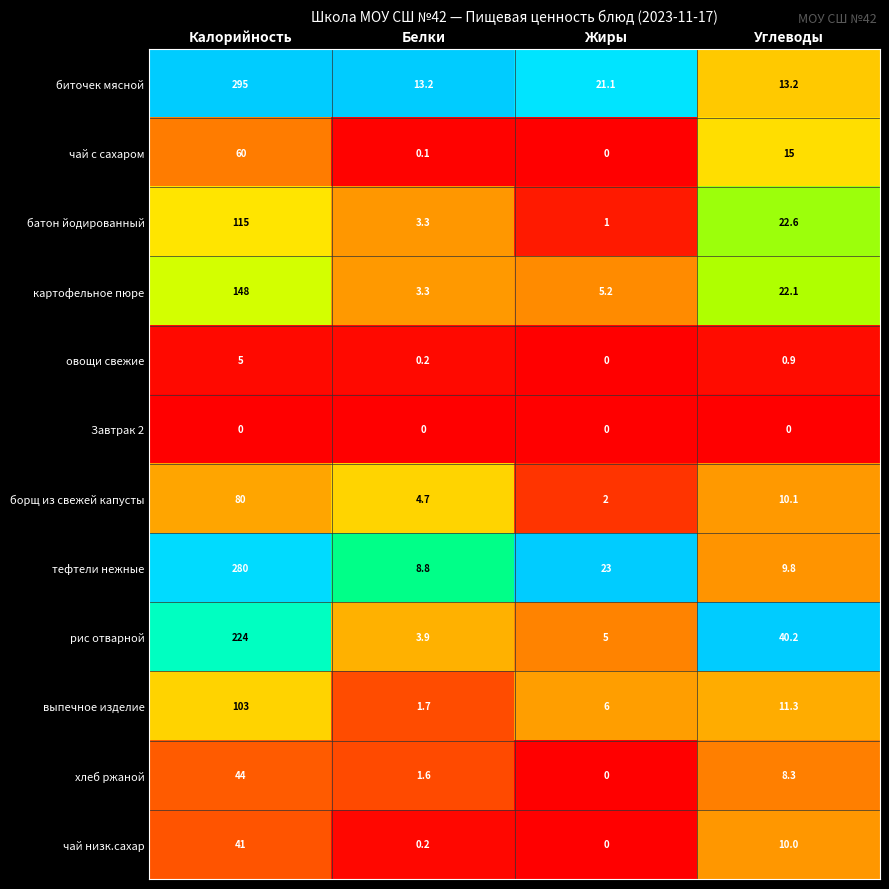

What is the difference between the second highest and minimum values in the борщ из свежей капусты series?

8.1